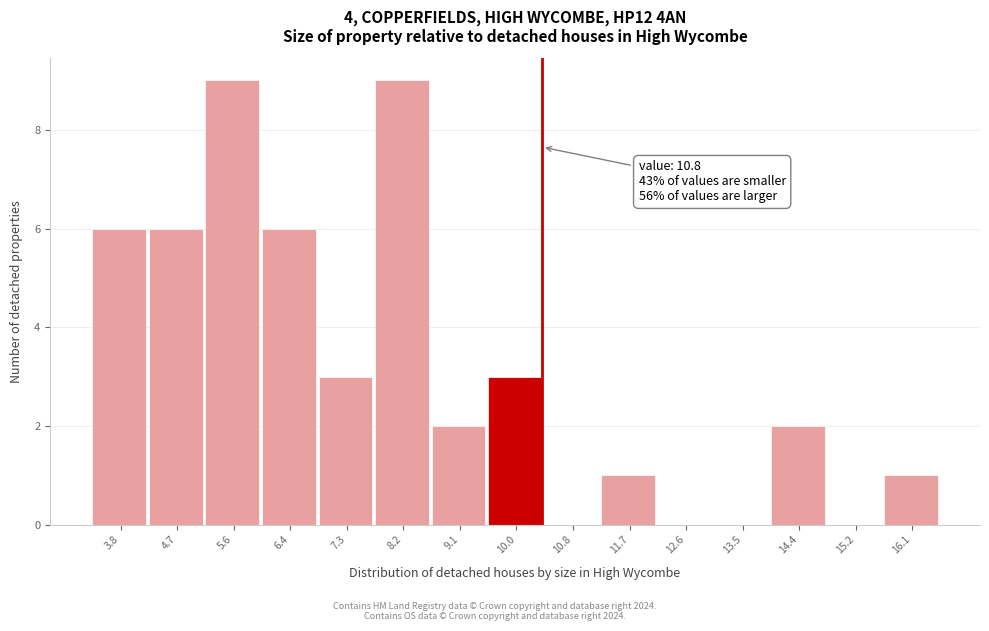

Reading left to right, list all the values displayed in this chart.

3.8=6	4.7=6	5.6=9	6.4=6	7.3=3	8.2=9	9.1=2	10.0=3	10.8=0	11.7=1	12.6=0	13.5=0	14.4=2	15.2=0	16.1=1